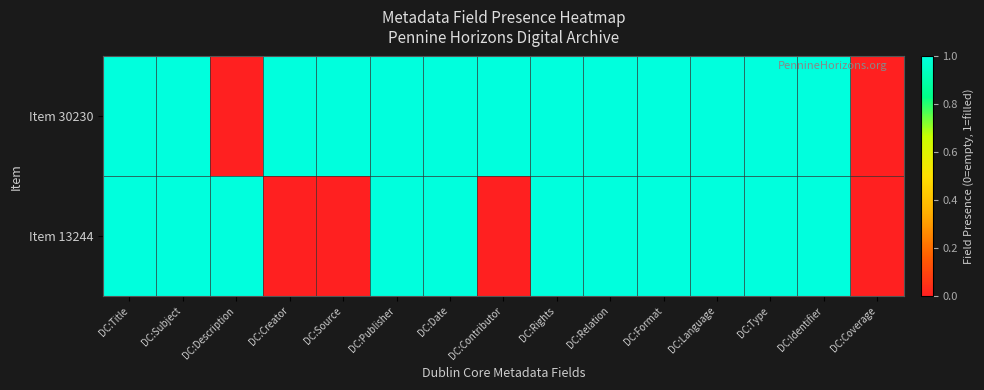

Rank the series at DC:Date from lowest to highest value.

Item 30230, Item 13244